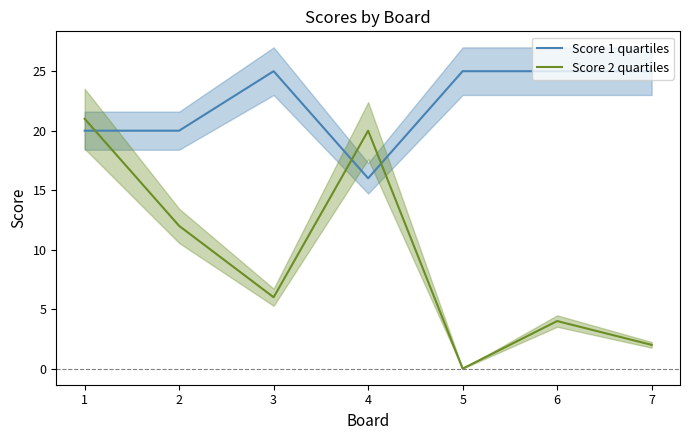

Where does the Score 2 series first go above 6?

1